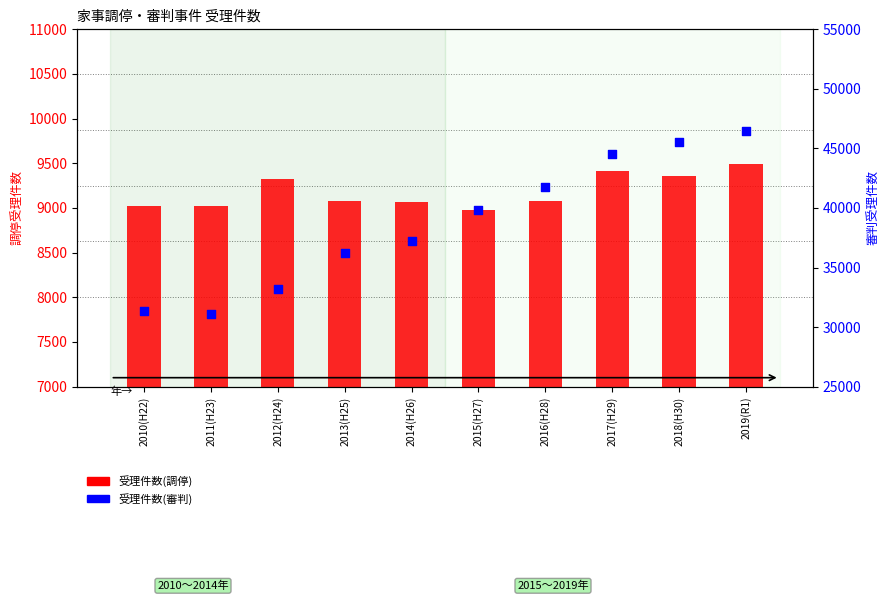

Which series has the largest total across all categories?

受理件数(審判)